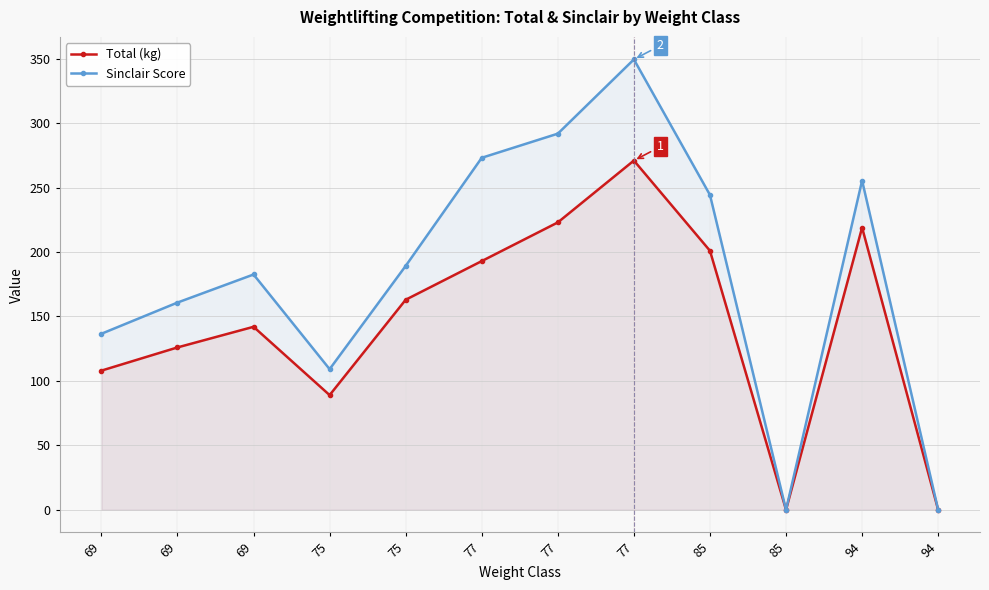

The value of Sinclair Score at 69 is 136.6. True or false?

True